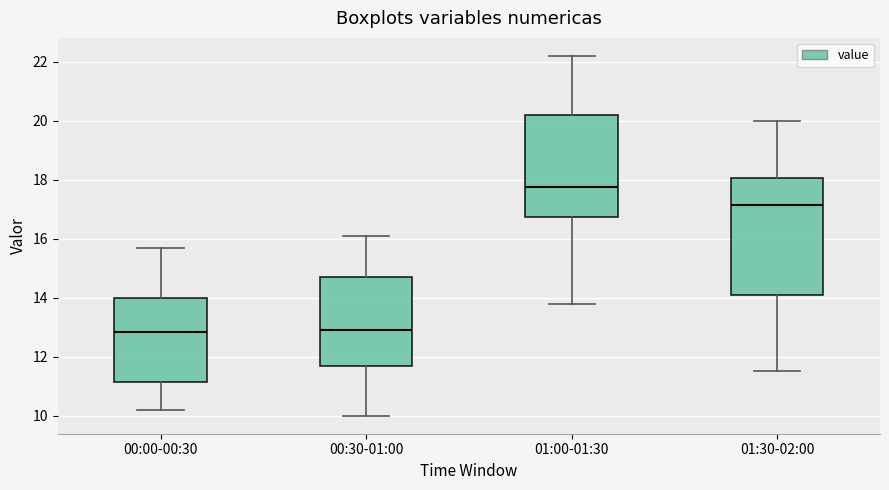

Comparing the boxes themselves (not the whiskers), which one is the tallest?

01:30-02:00